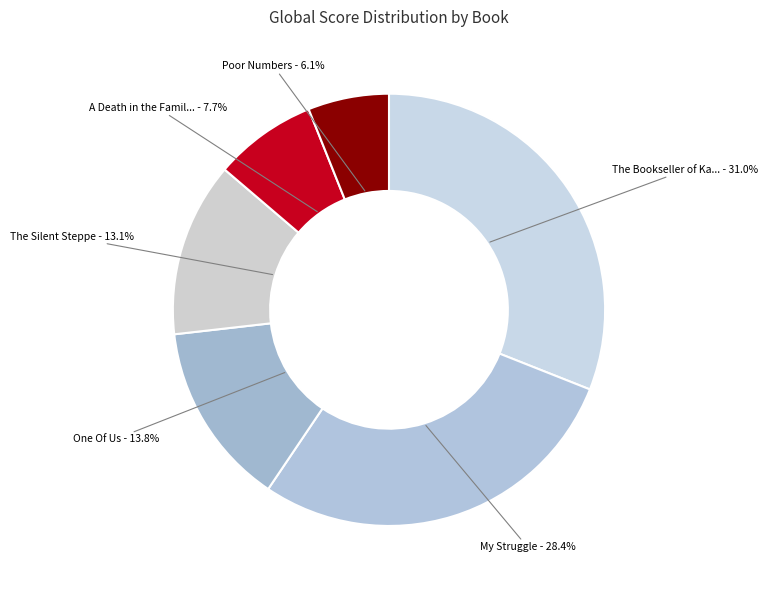

Which slice is the smallest?

Poor Numbers